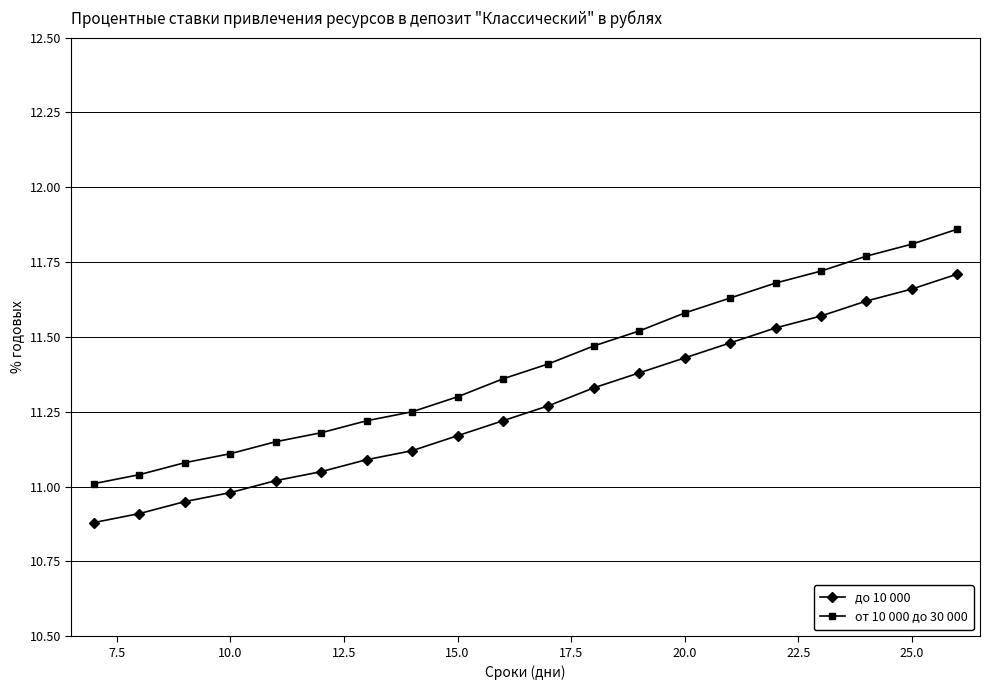

Rank the series by their maximum value, from highest to lowest.

от 10 000 до 30 000, до 10 000